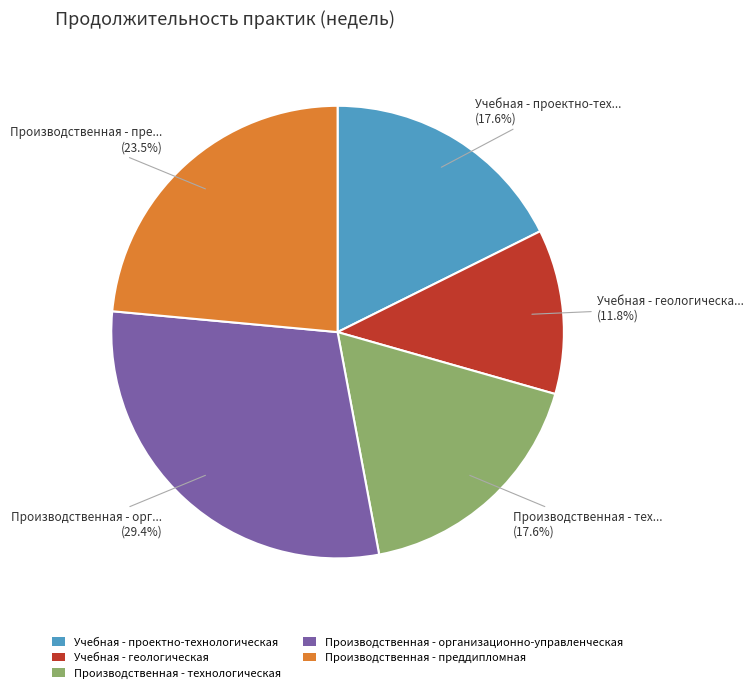

How many slices are in this pie chart?

5